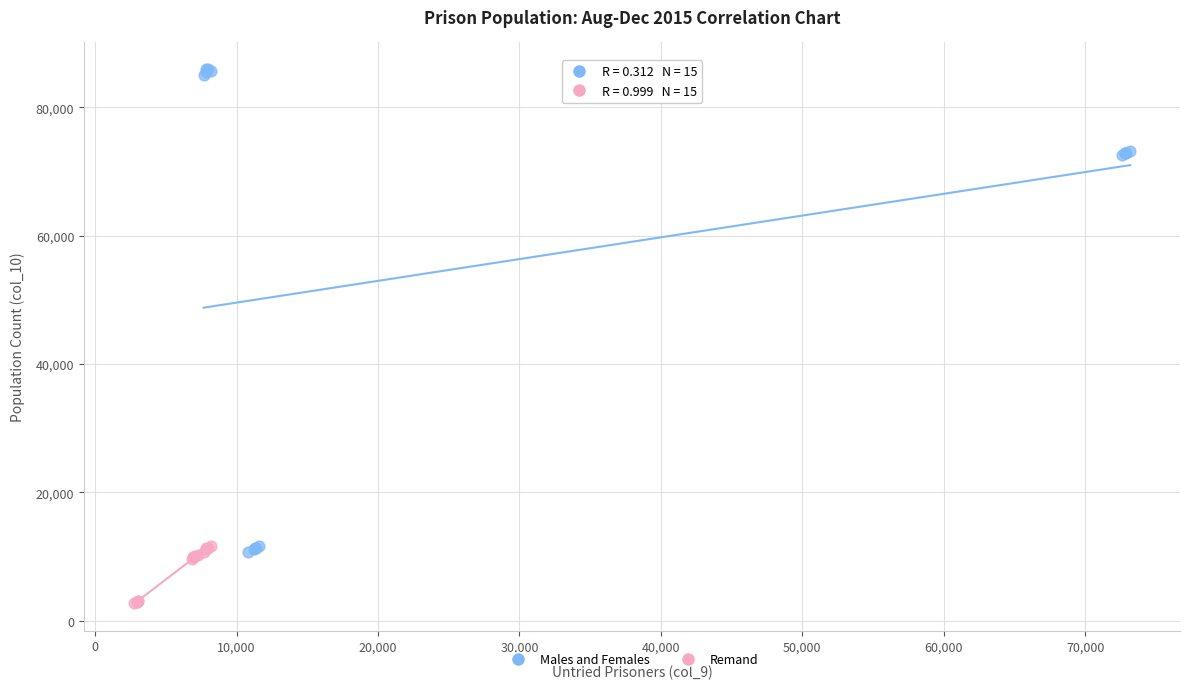

Which series reaches the minimum Y coordinate?

Remand